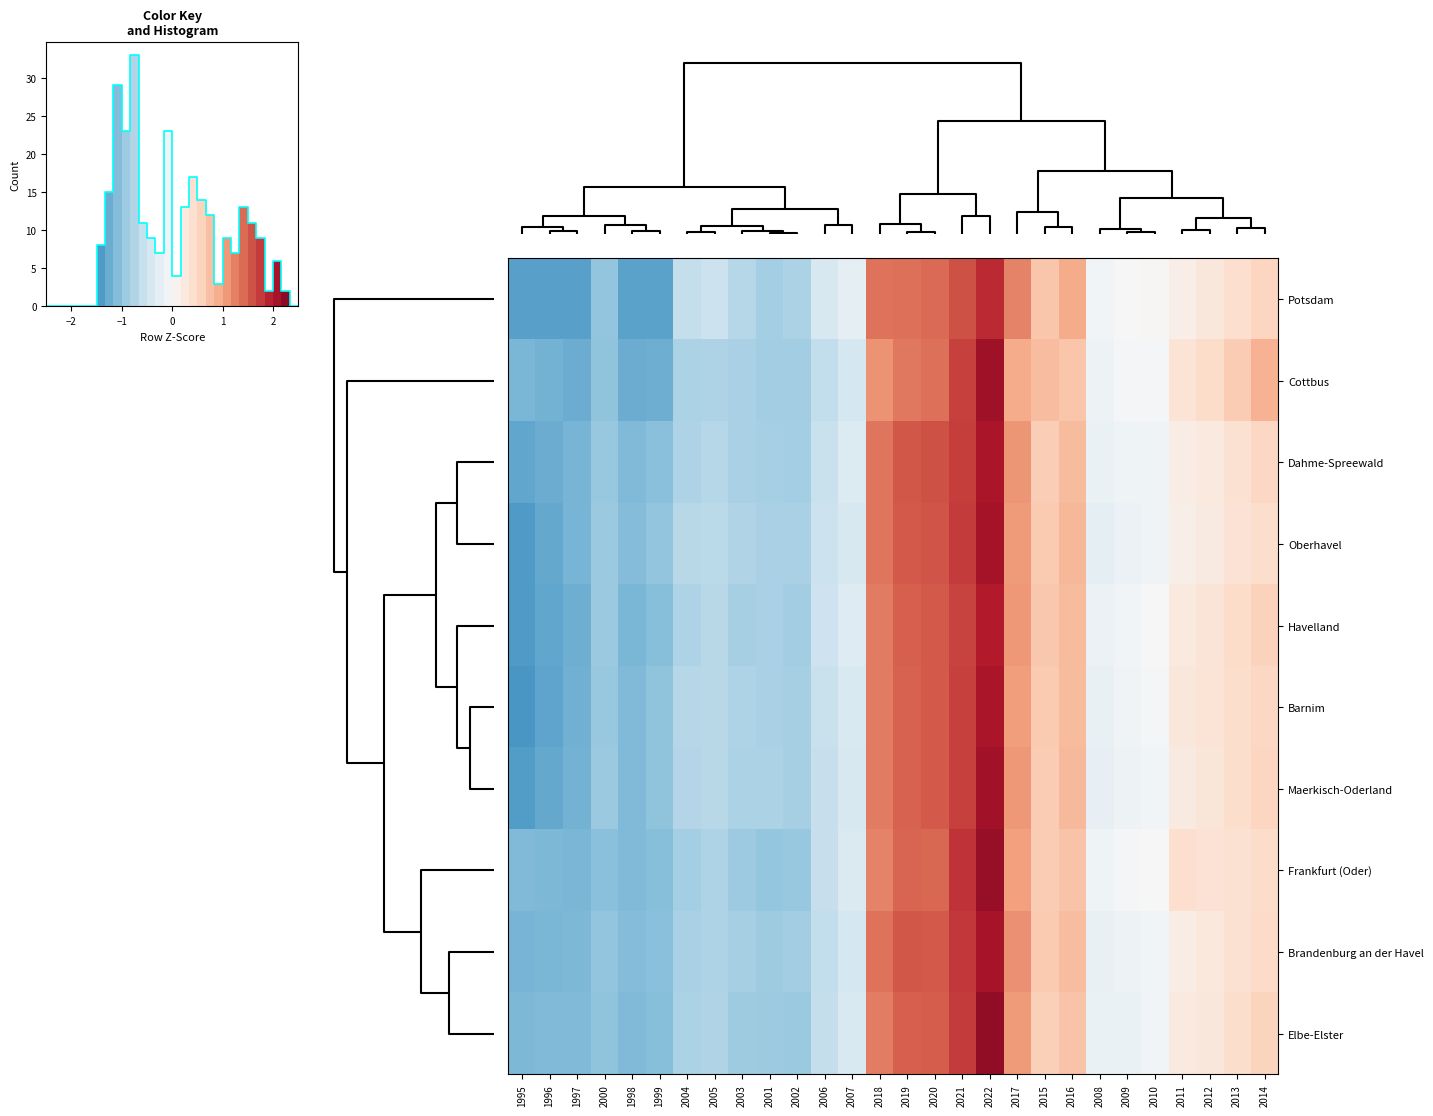

Count the number of categories in the chart.

28